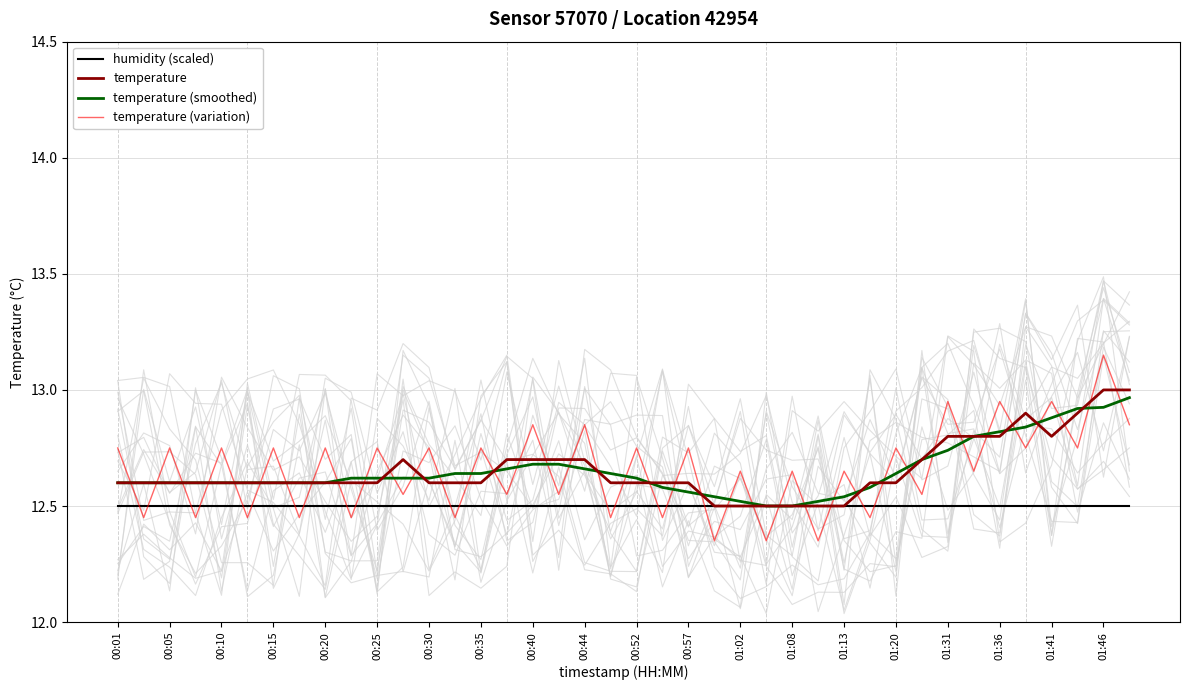

True or false: humidity (scaled) and temperature (variation) cross at least once.

True